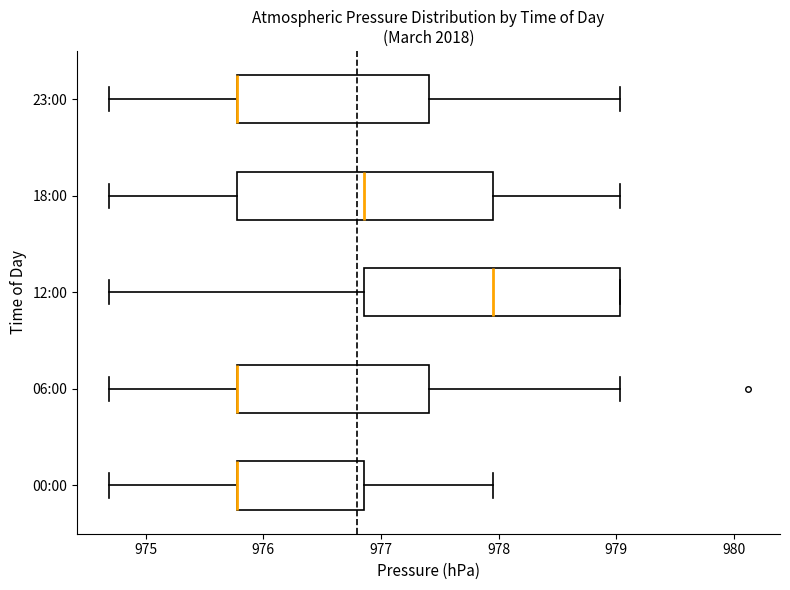

Reading bottom to top, read every box against the x-axis: the position of its median line, the range the box covers, and the ends of its whiskers. The values are not printed on the chart, so give them approximately, as read against the axis.

00:00: median 975.8 (drawn on the box's left edge), box 975.8 to 976.9, whiskers 974.7 to 978.0
06:00: median 975.8 (drawn on the box's left edge), box 975.8 to 977.4, whiskers 974.7 to 979.0
12:00: median 978.0, box 976.9 to 979.0, whiskers 974.7 to 979.0
18:00: median 976.9, box 975.8 to 978.0, whiskers 974.7 to 979.0
23:00: median 975.8 (drawn on the box's left edge), box 975.8 to 977.4, whiskers 974.7 to 979.0